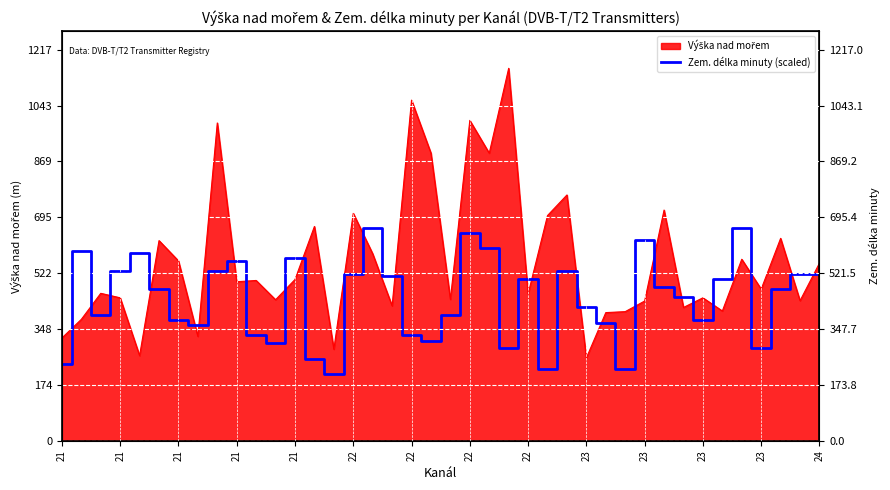

What is the change in value from 21 to 37?

-119.9